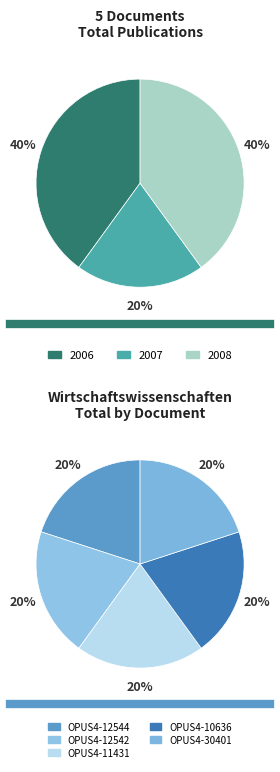

To the nearest percent, what is the average slice percentage?

20%